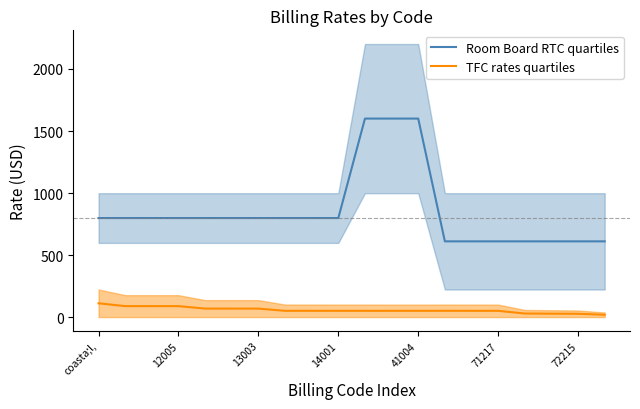

What is the lowest value of the Room Board RTC quartiles series?

612.5